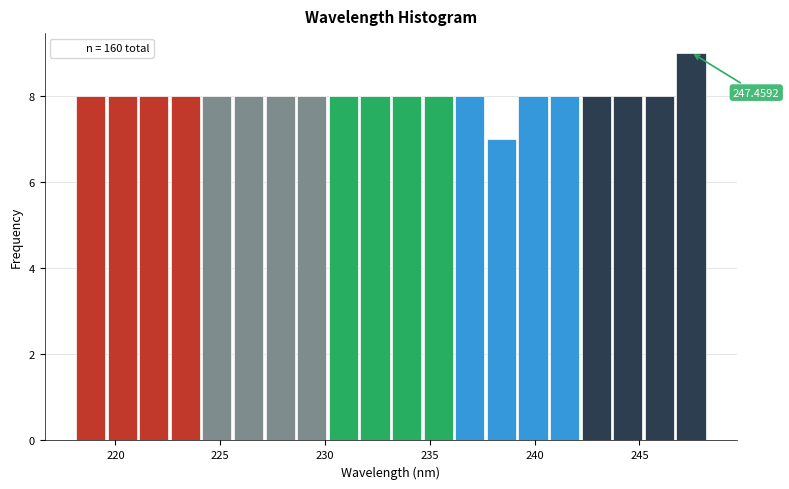

Read against the x-axis, roughly where is the centre of the tallest bar?

247.5